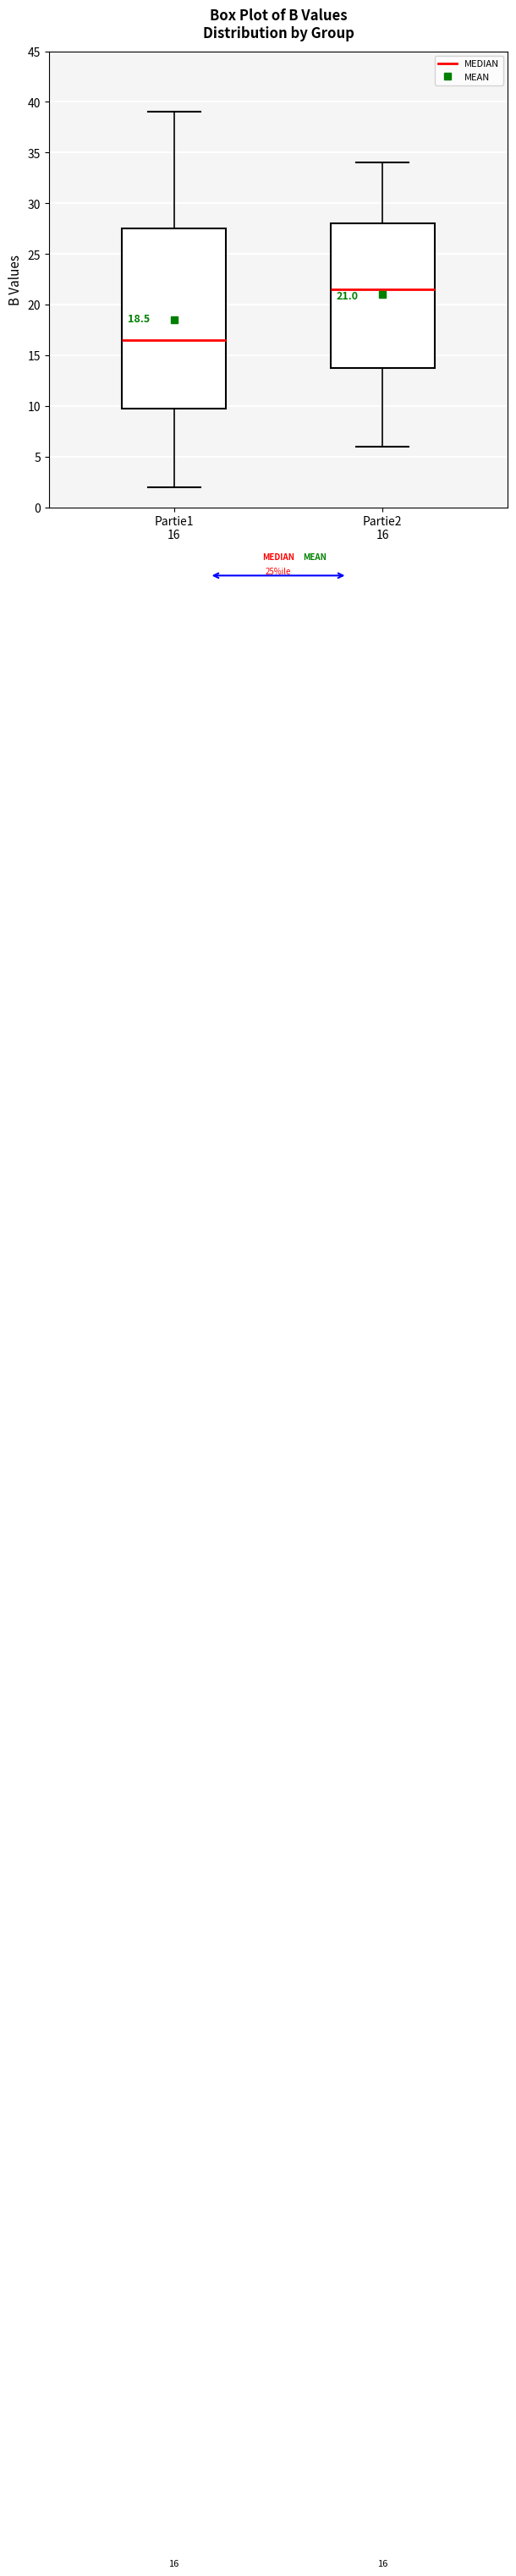

Which box's median line is the lowest?

Partie1 16